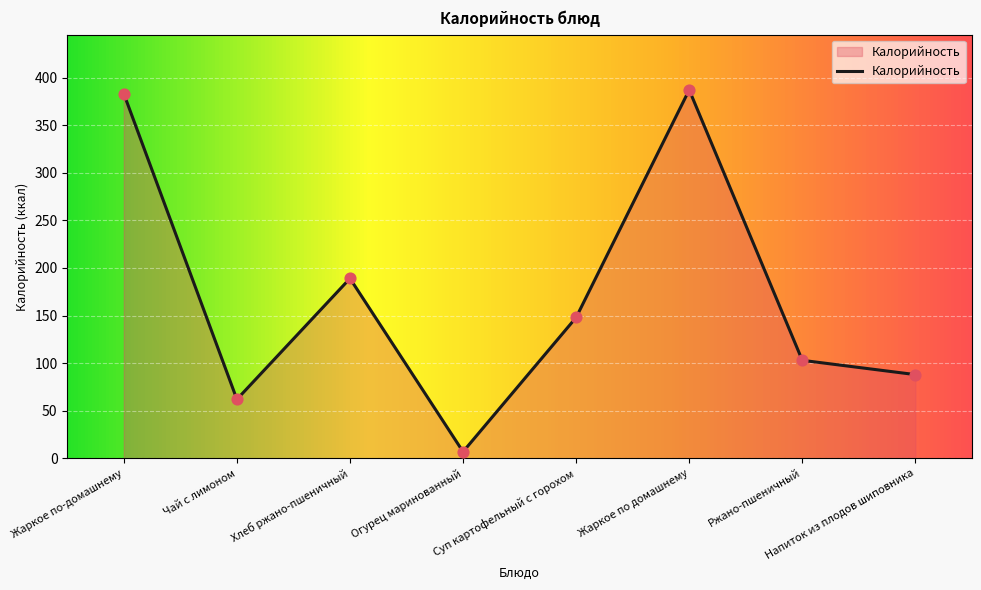

What is the change in value from Чай с лимоном to Напиток из плодов шиповника?

+26